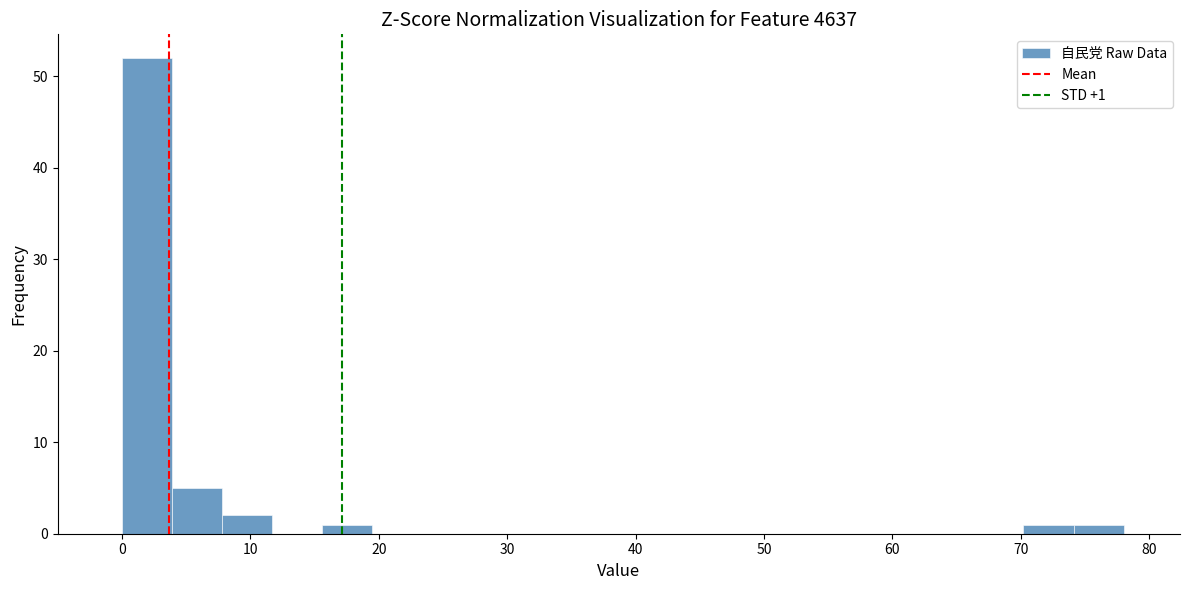

Around what value on the x-axis is the tallest bar? Give the approximate position of its centre, as read against the axis.

2